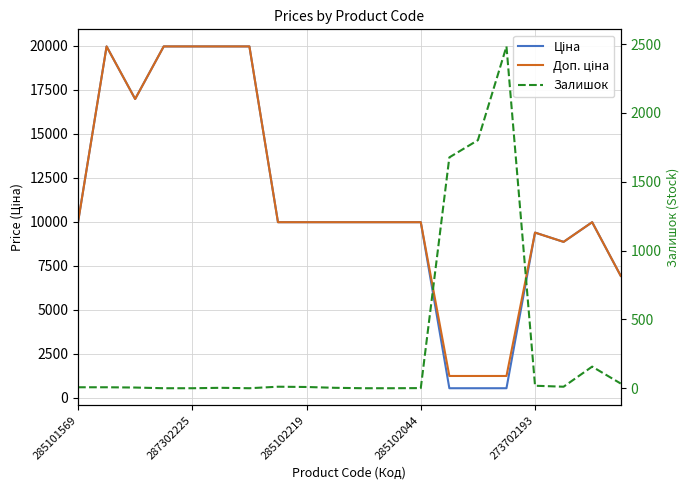

At which label is Залишок closest to 1241?

13